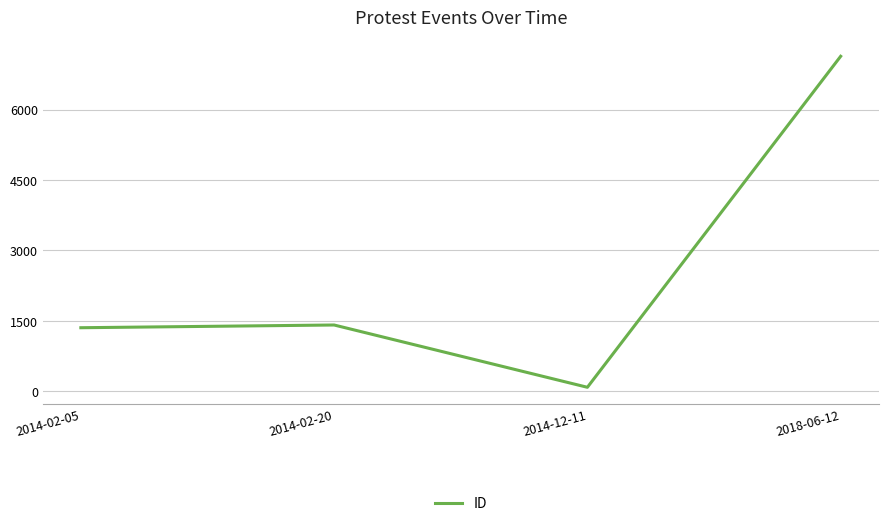

What is the sum of all values?

9988